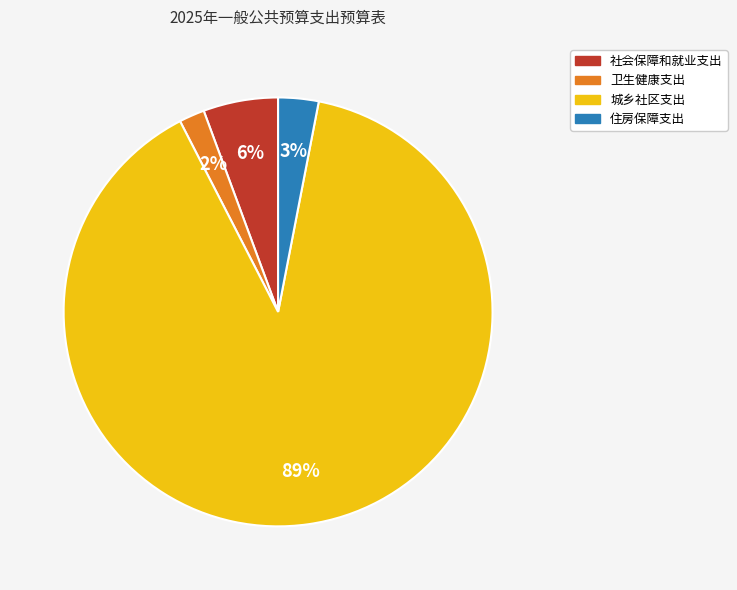

Combined, do 住房保障支出 and 卫生健康支出 account for over 50%?

No